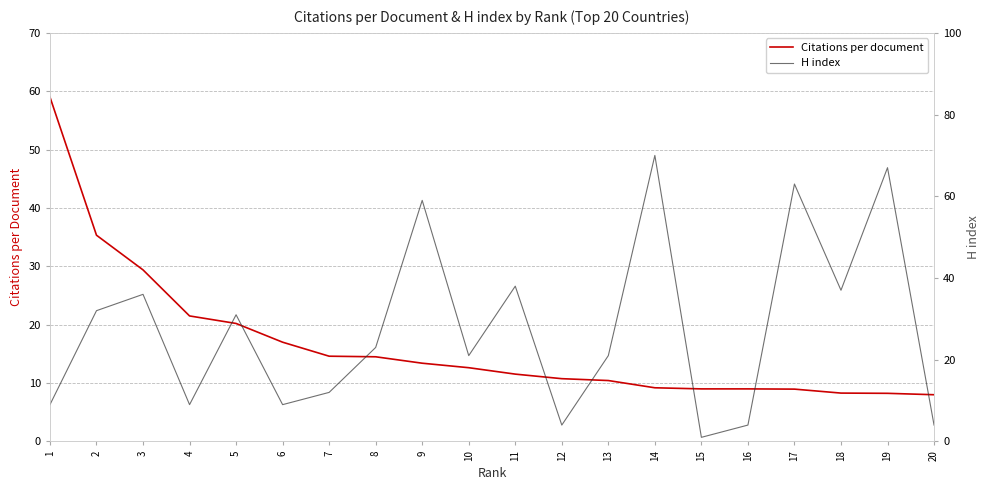

What is the spread (max minus min) of values at 9?

45.6